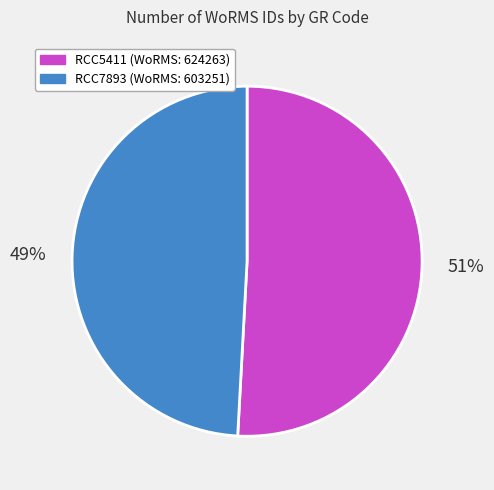

What is the smallest slice in the pie chart?

RCC7893